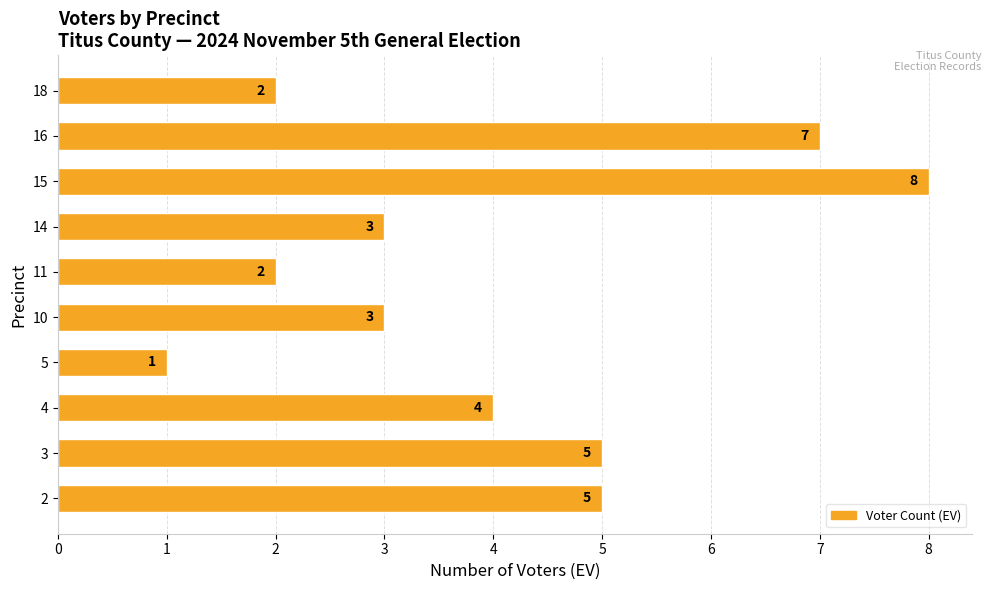

Which has a higher value, 15 or 5?

15